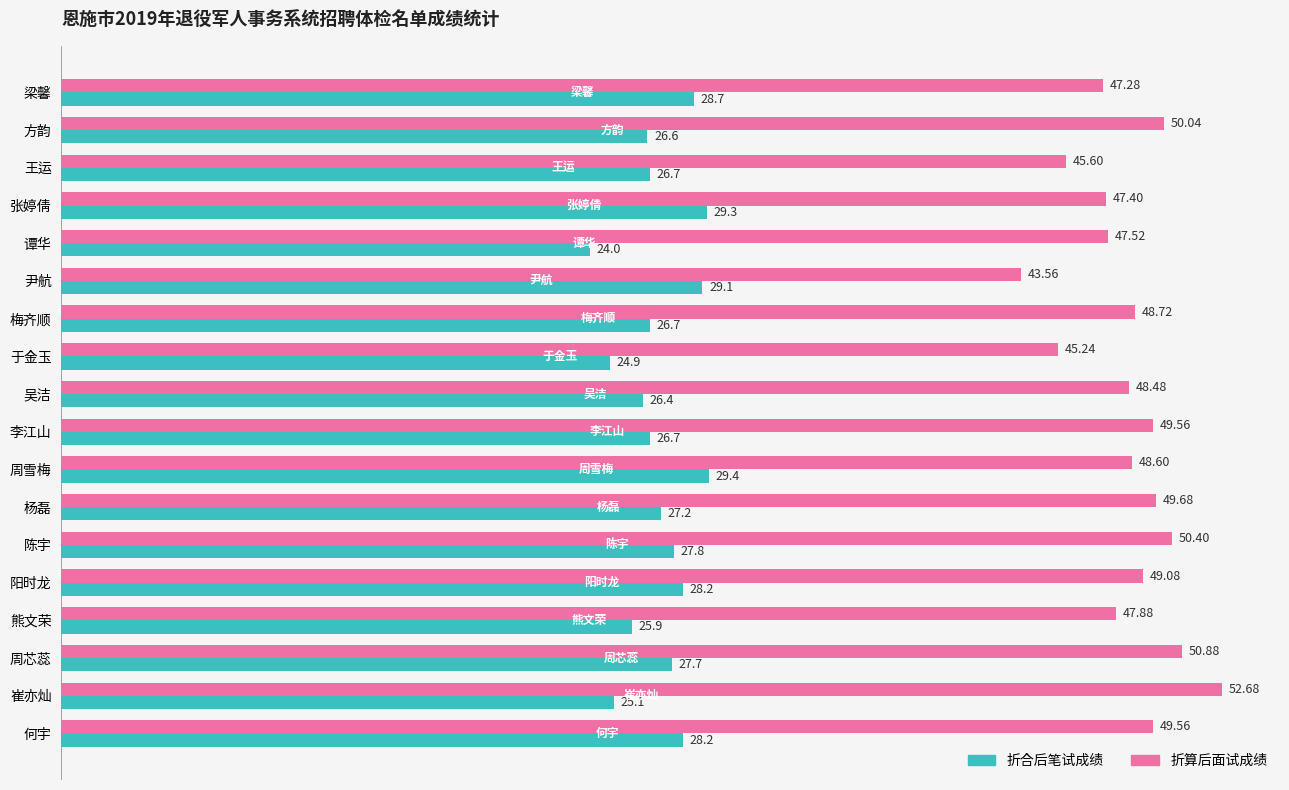

Rank the series by their maximum value, from highest to lowest.

折算后面试成绩, 折合后笔试成绩